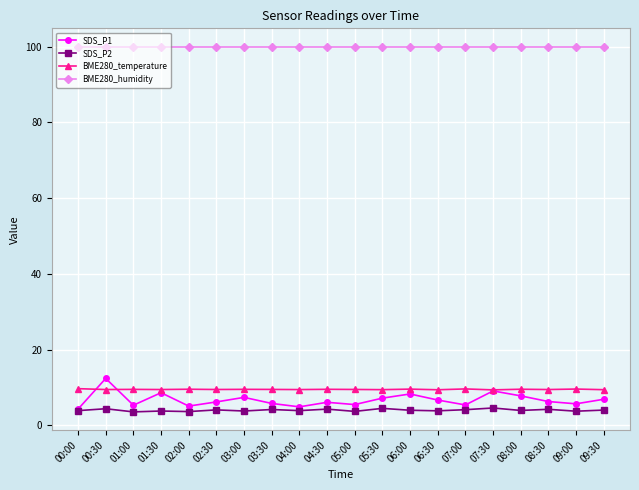

Is the value of SDS_P1 at 08:30 greater than the value of BME280_humidity at 00:00?

No